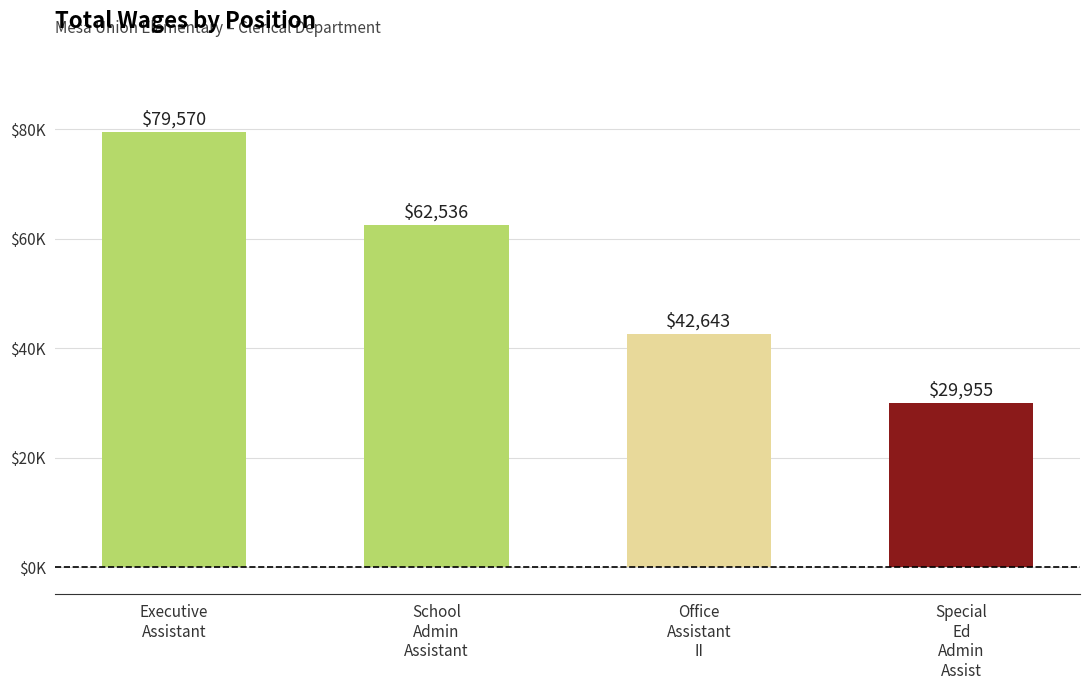

What is the sum of the values at Special
Ed
Admin
Assist and Office
Assistant
II?

72598